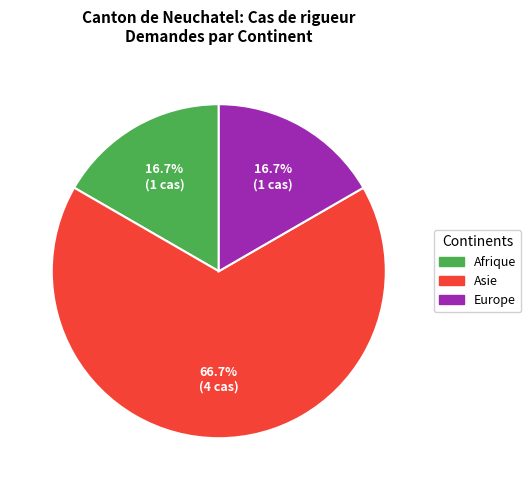

What is the majority slice?

Asie